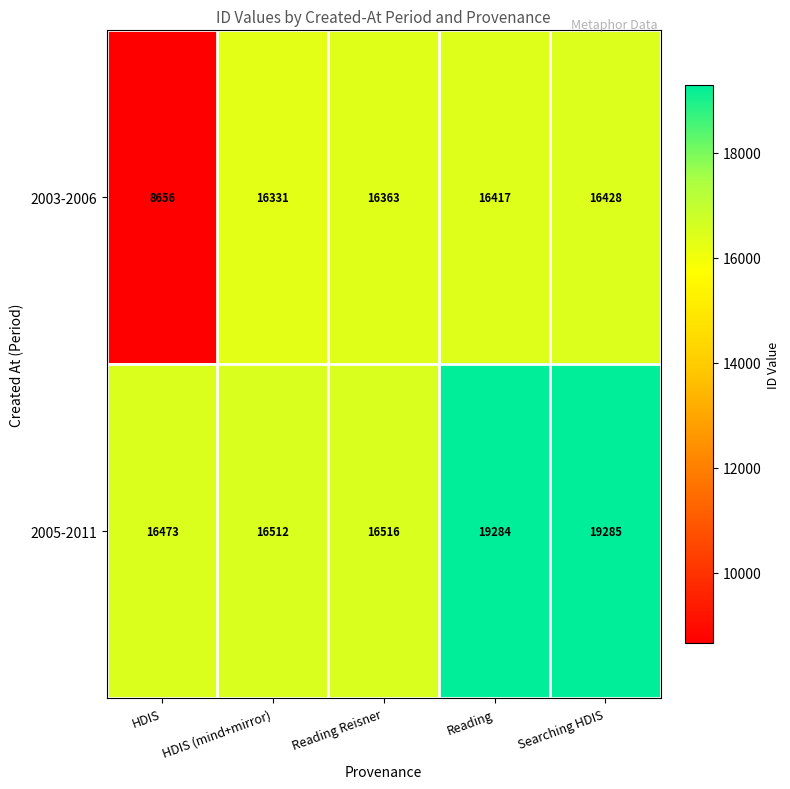

At HDIS, list the series in order from smallest to largest.

2003-2006, 2005-2011